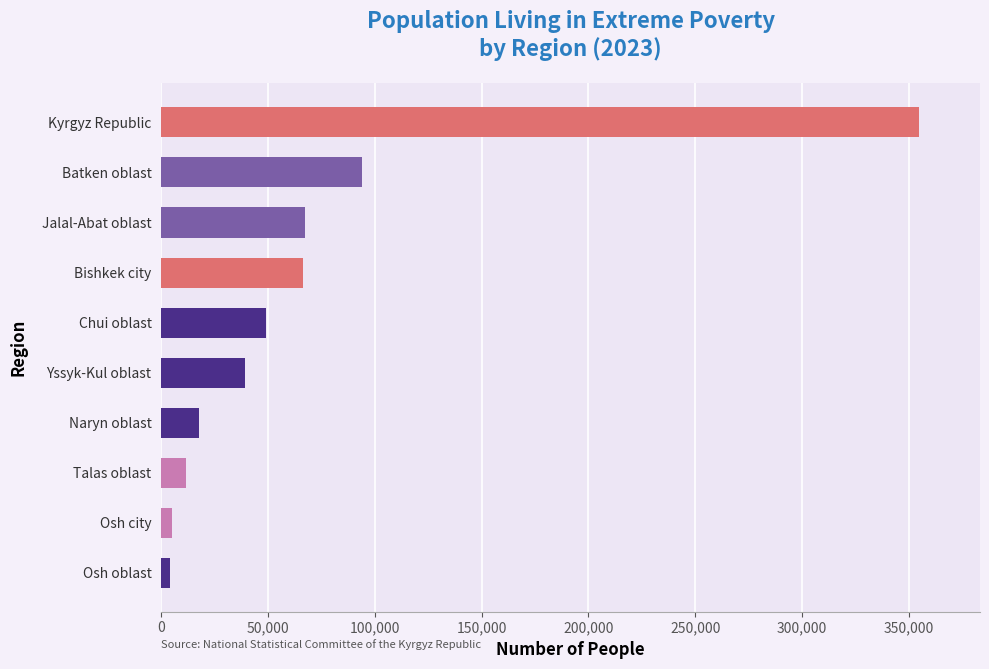

Does the chart contain any negative values?

No